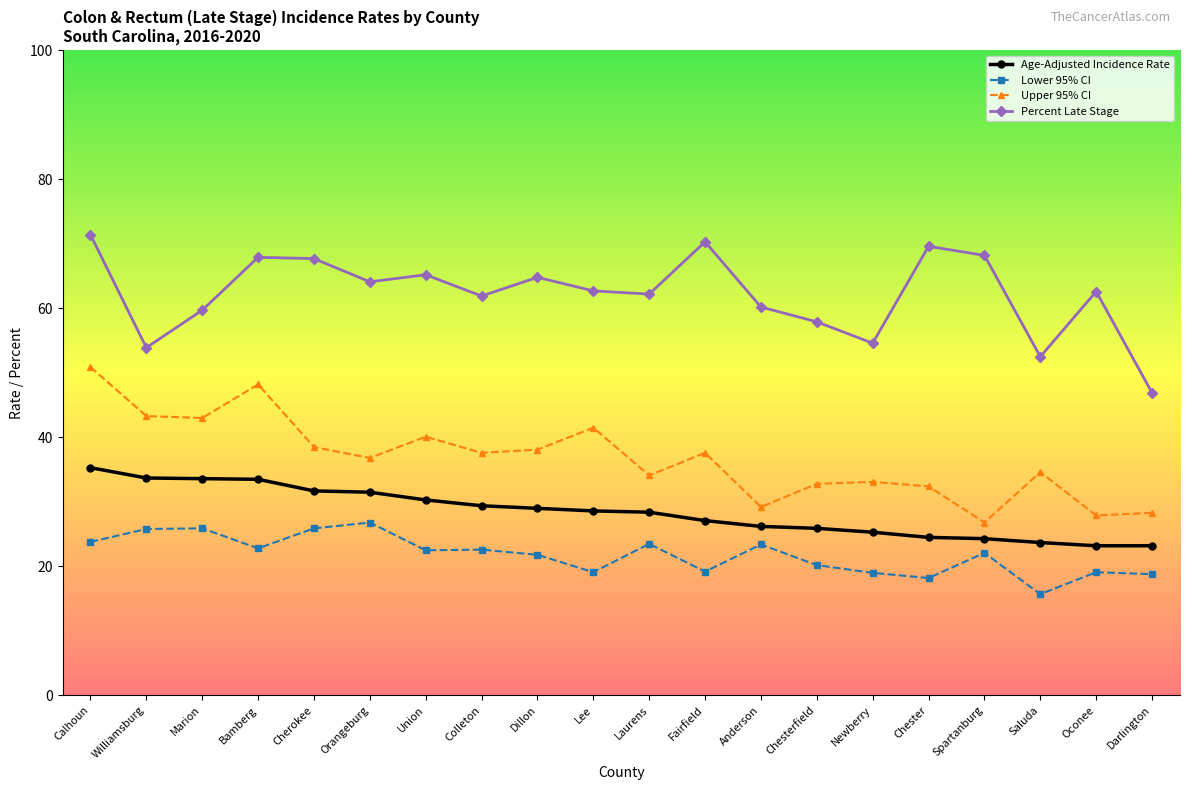

What is the spread (max minus min) of values at Cherokee?

41.8